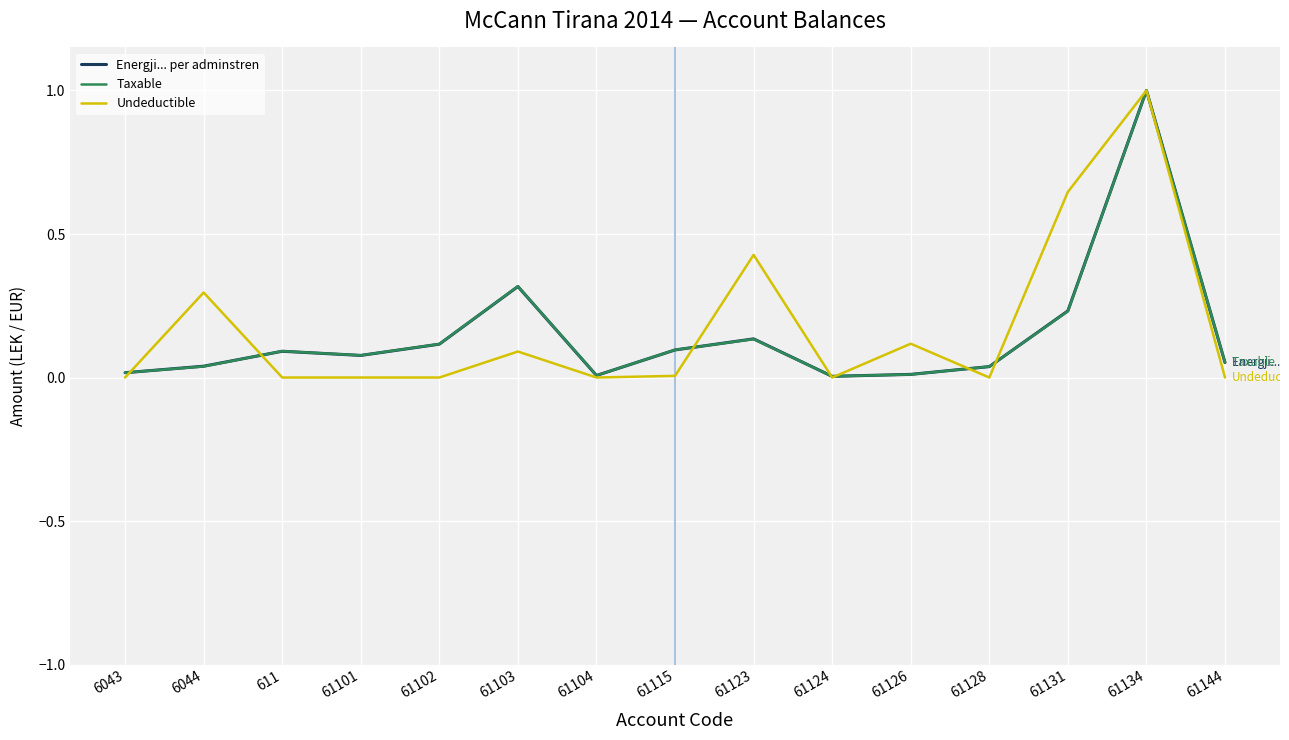

The Taxable series shows 0.4 at 61131. True or false?

False